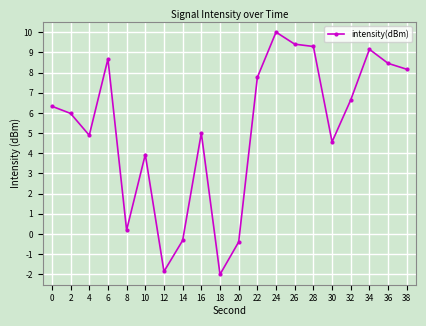

Approximately how many times larger is the value at 24 compared to 10?

2.5